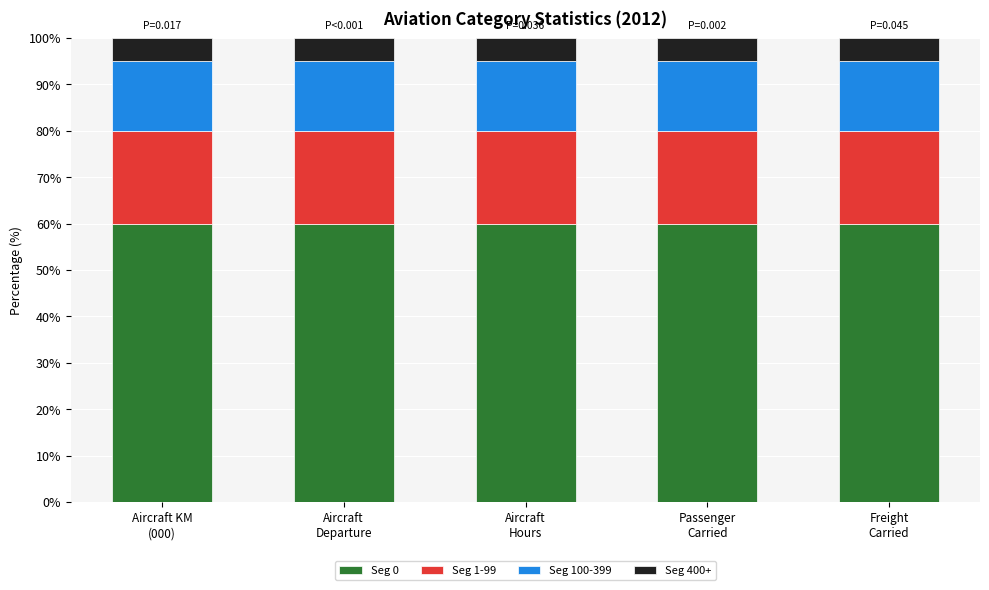

What is the highest value of the Seg 0 series?

60